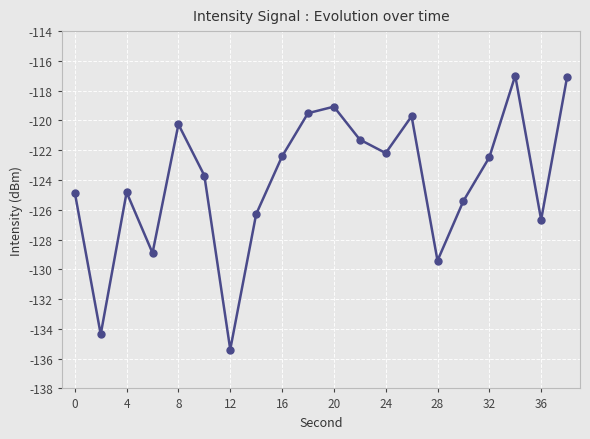

What is the value of the 17th point from the left?

-122.5